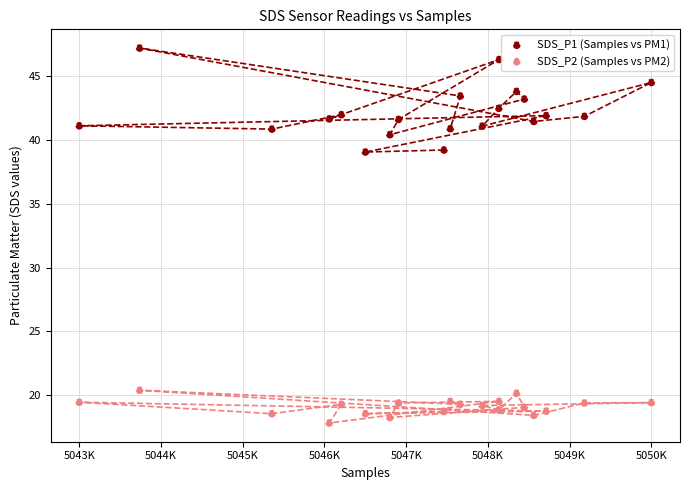

Across all data points, what is the range of Y values (max minus min)?

29.4